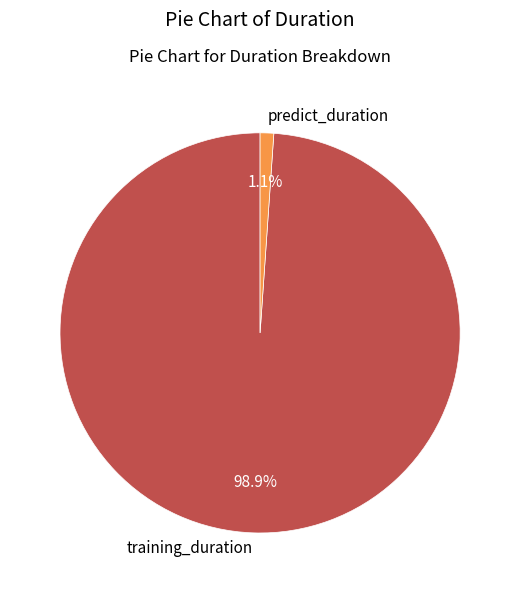

To the nearest percent, what is the average slice percentage?

50%